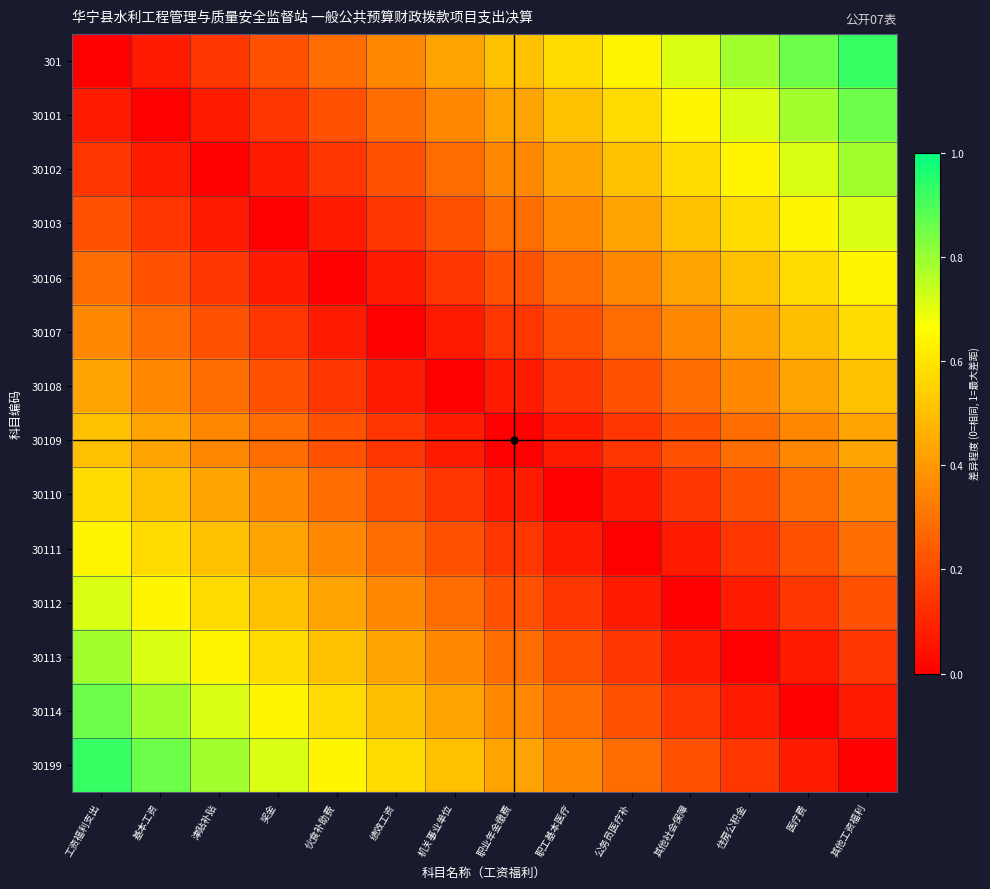

Reading left to right, list all the values displayed in this chart.

301: 工资福利支出=0.0	基本工资=0.1	津贴补贴=0.1	奖金=0.2	伙食补助费=0.3	绩效工资=0.4	机关事业单位=0.4	职业年金缴费=0.5	职工基本医疗=0.6	公务员医疗补=0.6	其他社会保障=0.7	住房公积金=0.8	医疗费=0.9	其他工资福利=0.9
30101: 工资福利支出=0.1	基本工资=0.0	津贴补贴=0.1	奖金=0.1	伙食补助费=0.2	绩效工资=0.3	机关事业单位=0.4	职业年金缴费=0.4	职工基本医疗=0.5	公务员医疗补=0.6	其他社会保障=0.6	住房公积金=0.7	医疗费=0.8	其他工资福利=0.9
30102: 工资福利支出=0.1	基本工资=0.1	津贴补贴=0.0	奖金=0.1	伙食补助费=0.1	绩效工资=0.2	机关事业单位=0.3	职业年金缴费=0.4	职工基本医疗=0.4	公务员医疗补=0.5	其他社会保障=0.6	住房公积金=0.6	医疗费=0.7	其他工资福利=0.8
30103: 工资福利支出=0.2	基本工资=0.1	津贴补贴=0.1	奖金=0.0	伙食补助费=0.1	绩效工资=0.1	机关事业单位=0.2	职业年金缴费=0.3	职工基本医疗=0.4	公务员医疗补=0.4	其他社会保障=0.5	住房公积金=0.6	医疗费=0.6	其他工资福利=0.7
30106: 工资福利支出=0.3	基本工资=0.2	津贴补贴=0.1	奖金=0.1	伙食补助费=0.0	绩效工资=0.1	机关事业单位=0.1	职业年金缴费=0.2	职工基本医疗=0.3	公务员医疗补=0.4	其他社会保障=0.4	住房公积金=0.5	医疗费=0.6	其他工资福利=0.6
30107: 工资福利支出=0.4	基本工资=0.3	津贴补贴=0.2	奖金=0.1	伙食补助费=0.1	绩效工资=0.0	机关事业单位=0.1	职业年金缴费=0.1	职工基本医疗=0.2	公务员医疗补=0.3	其他社会保障=0.4	住房公积金=0.4	医疗费=0.5	其他工资福利=0.6
30108: 工资福利支出=0.4	基本工资=0.4	津贴补贴=0.3	奖金=0.2	伙食补助费=0.1	绩效工资=0.1	机关事业单位=0.0	职业年金缴费=0.1	职工基本医疗=0.1	公务员医疗补=0.2	其他社会保障=0.3	住房公积金=0.4	医疗费=0.4	其他工资福利=0.5
30109: 工资福利支出=0.5	基本工资=0.4	津贴补贴=0.4	奖金=0.3	伙食补助费=0.2	绩效工资=0.1	机关事业单位=0.1	职业年金缴费=0.0	职工基本医疗=0.1	公务员医疗补=0.1	其他社会保障=0.2	住房公积金=0.3	医疗费=0.4	其他工资福利=0.4
30110: 工资福利支出=0.6	基本工资=0.5	津贴补贴=0.4	奖金=0.4	伙食补助费=0.3	绩效工资=0.2	机关事业单位=0.1	职业年金缴费=0.1	职工基本医疗=0.0	公务员医疗补=0.1	其他社会保障=0.1	住房公积金=0.2	医疗费=0.3	其他工资福利=0.4
30111: 工资福利支出=0.6	基本工资=0.6	津贴补贴=0.5	奖金=0.4	伙食补助费=0.4	绩效工资=0.3	机关事业单位=0.2	职业年金缴费=0.1	职工基本医疗=0.1	公务员医疗补=0.0	其他社会保障=0.1	住房公积金=0.1	医疗费=0.2	其他工资福利=0.3
30112: 工资福利支出=0.7	基本工资=0.6	津贴补贴=0.6	奖金=0.5	伙食补助费=0.4	绩效工资=0.4	机关事业单位=0.3	职业年金缴费=0.2	职工基本医疗=0.1	公务员医疗补=0.1	其他社会保障=0.0	住房公积金=0.1	医疗费=0.1	其他工资福利=0.2
30113: 工资福利支出=0.8	基本工资=0.7	津贴补贴=0.6	奖金=0.6	伙食补助费=0.5	绩效工资=0.4	机关事业单位=0.4	职业年金缴费=0.3	职工基本医疗=0.2	公务员医疗补=0.1	其他社会保障=0.1	住房公积金=0.0	医疗费=0.1	其他工资福利=0.1
30114: 工资福利支出=0.9	基本工资=0.8	津贴补贴=0.7	奖金=0.6	伙食补助费=0.6	绩效工资=0.5	机关事业单位=0.4	职业年金缴费=0.4	职工基本医疗=0.3	公务员医疗补=0.2	其他社会保障=0.1	住房公积金=0.1	医疗费=0.0	其他工资福利=0.1
30199: 工资福利支出=0.9	基本工资=0.9	津贴补贴=0.8	奖金=0.7	伙食补助费=0.6	绩效工资=0.6	机关事业单位=0.5	职业年金缴费=0.4	职工基本医疗=0.4	公务员医疗补=0.3	其他社会保障=0.2	住房公积金=0.1	医疗费=0.1	其他工资福利=0.0